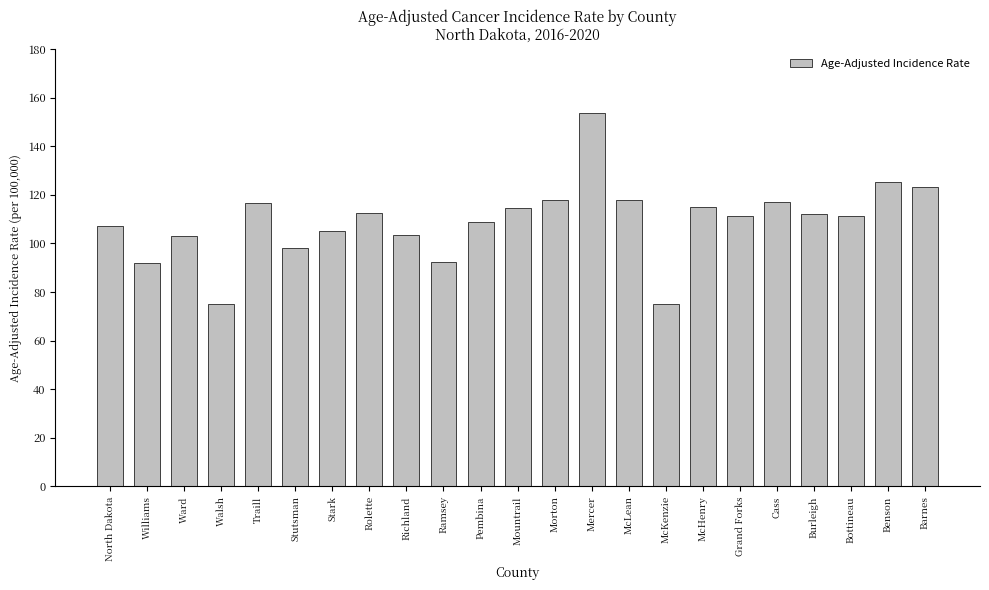

What is the difference between the maximum and minimum values?

78.7